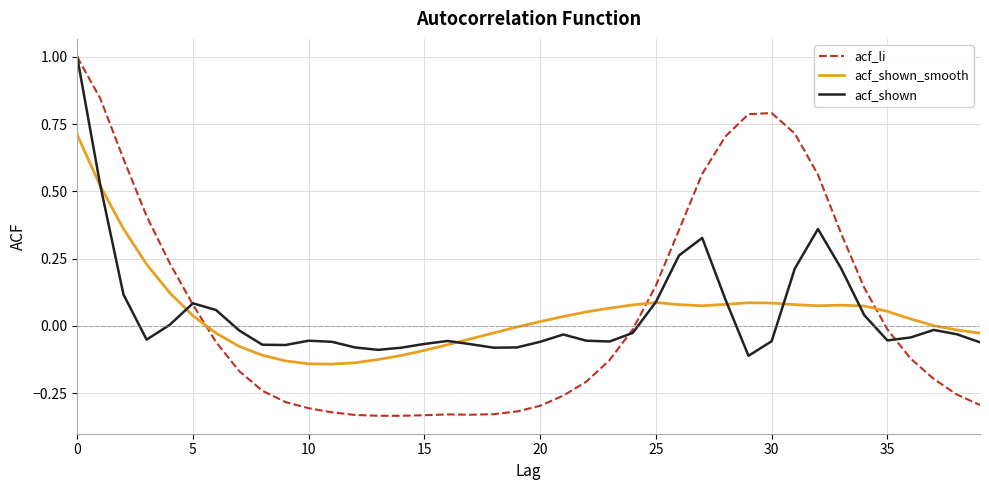

Which series has the largest total across all categories?

acf_li